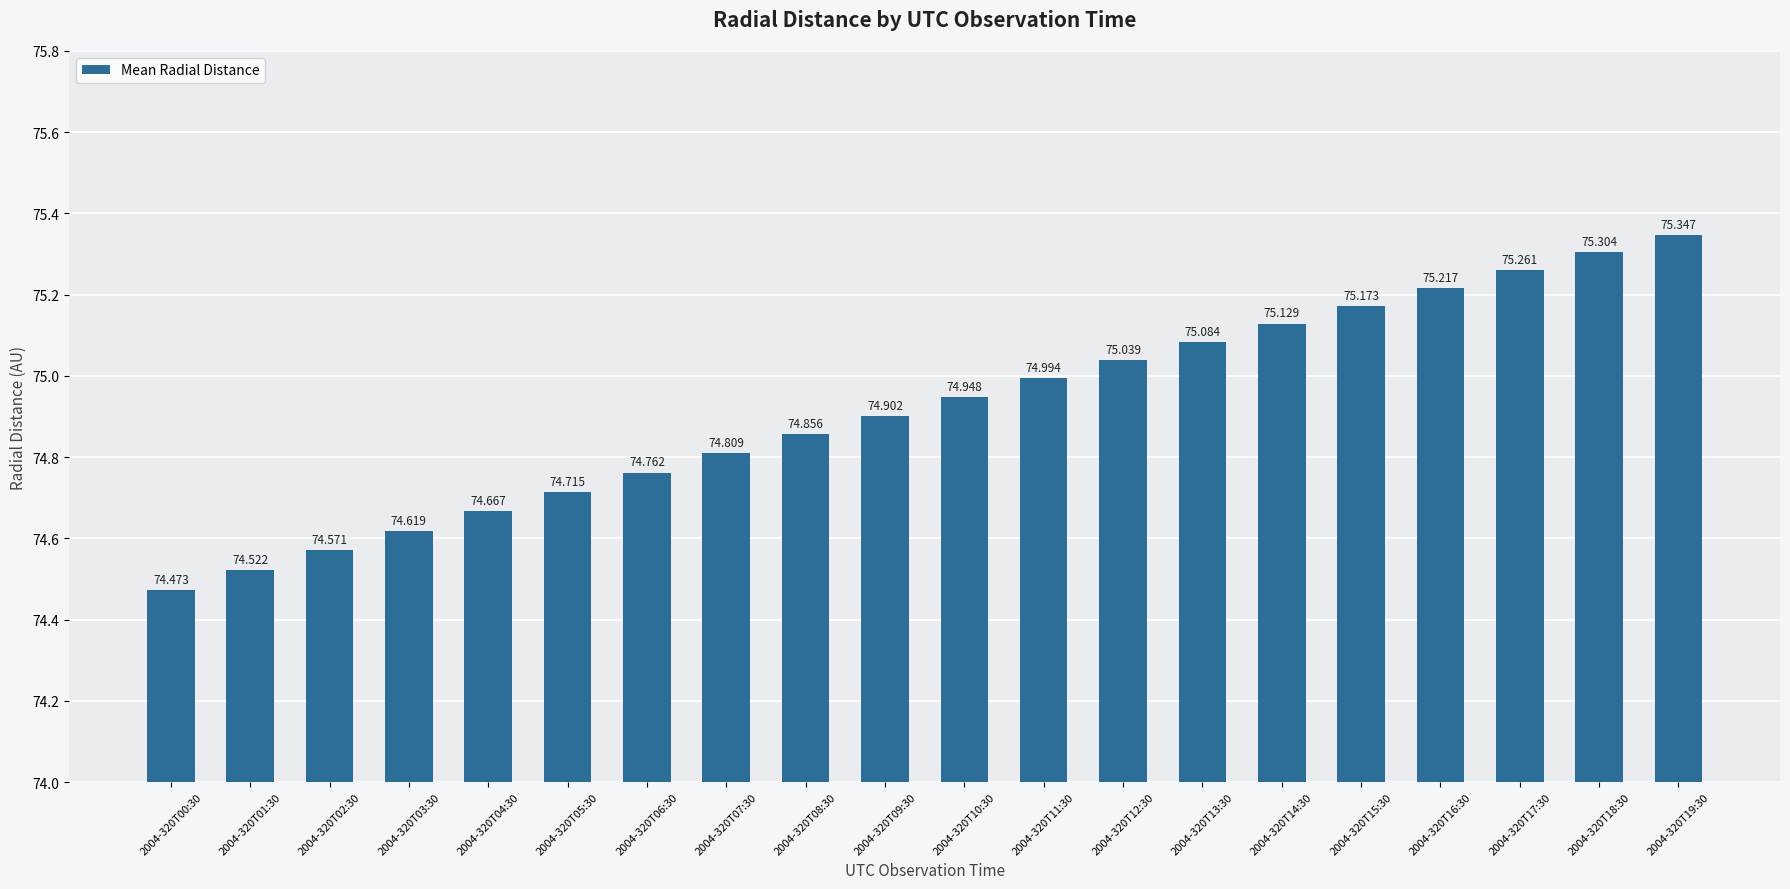

What is the greatest value displayed?

75.3